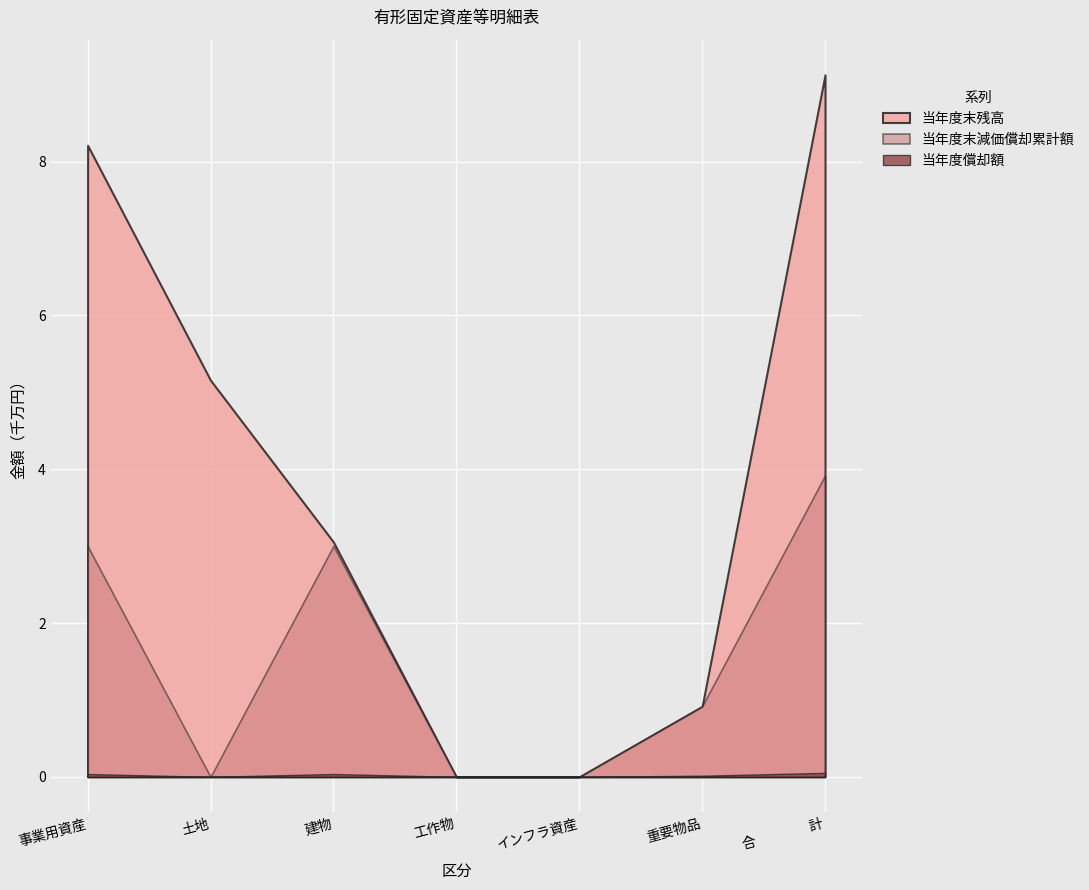

Is it true that 当年度償却額 equals -336375 at 工作物?

False